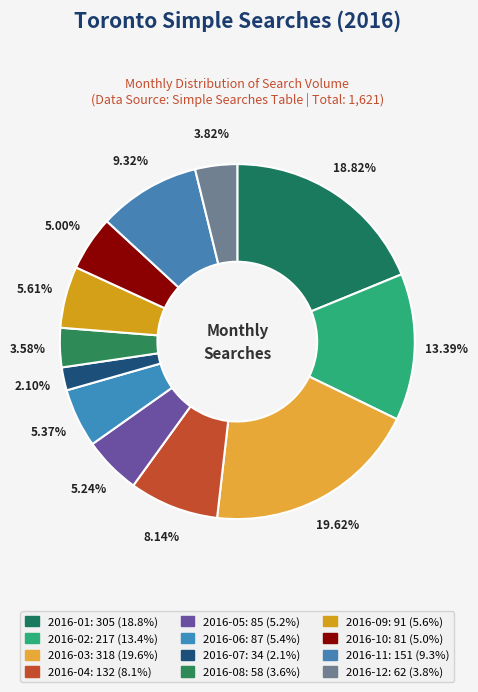

Count the number of slices in the pie.

12